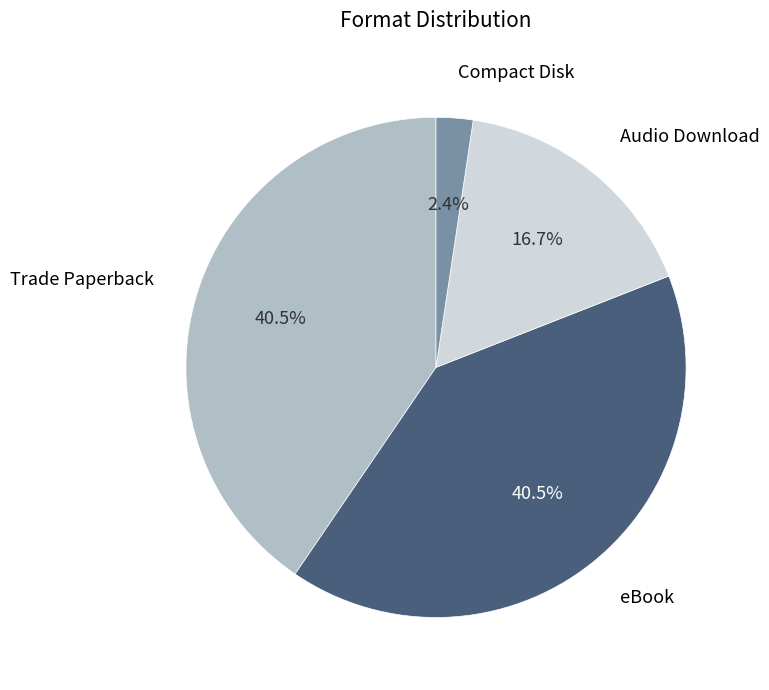

Does any single category account for the majority?

No